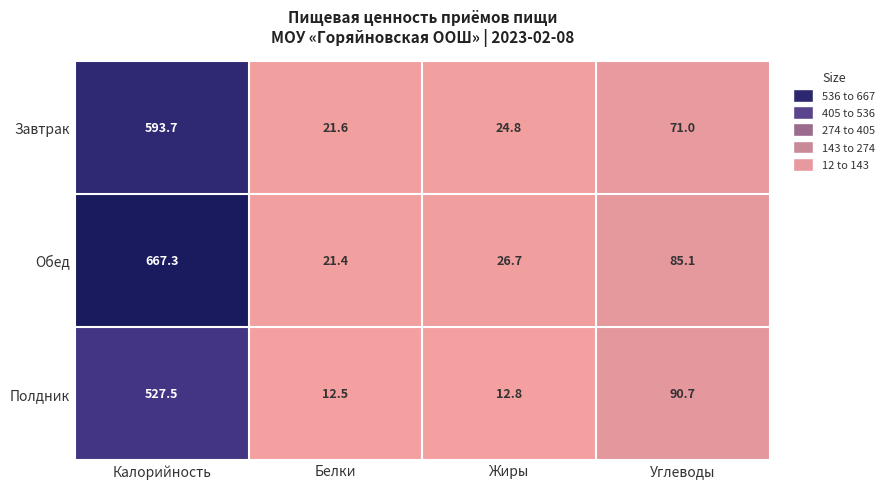

Which series has the largest total across all categories?

Обед